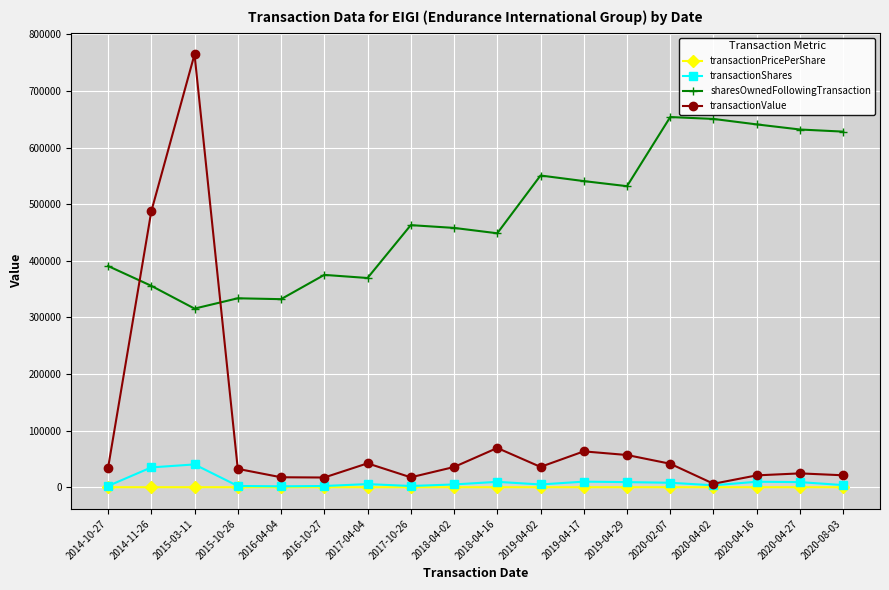

The value of transactionPricePerShare at 2018-04-16 is 7.3. True or false?

True